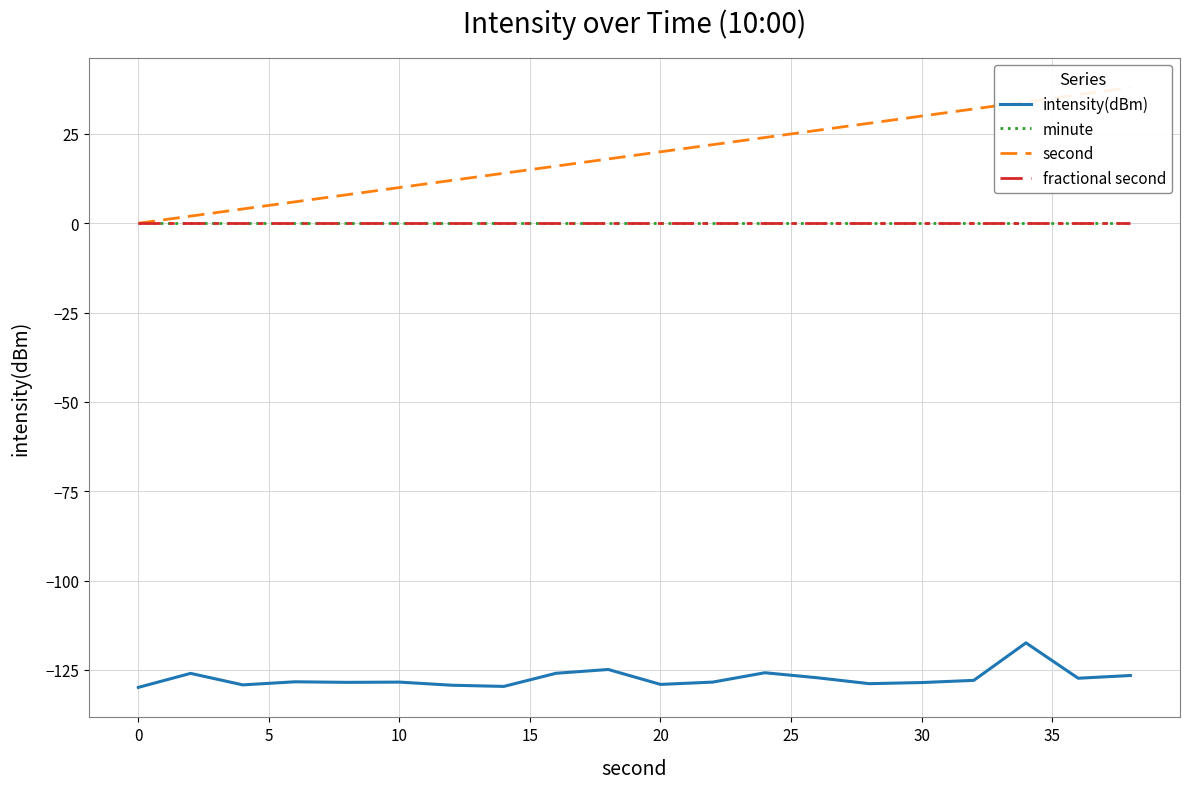

Is this an area chart (filled region under the line)?

No